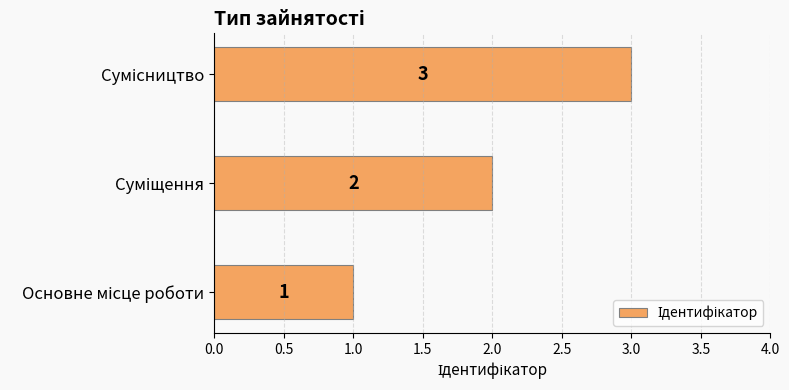

Does the chart contain stacked bars?

No